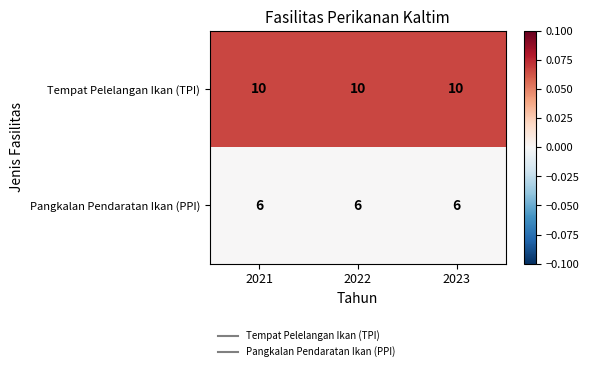

What is the average value of the Pangkalan Pendaratan Ikan (PPI) series?

6